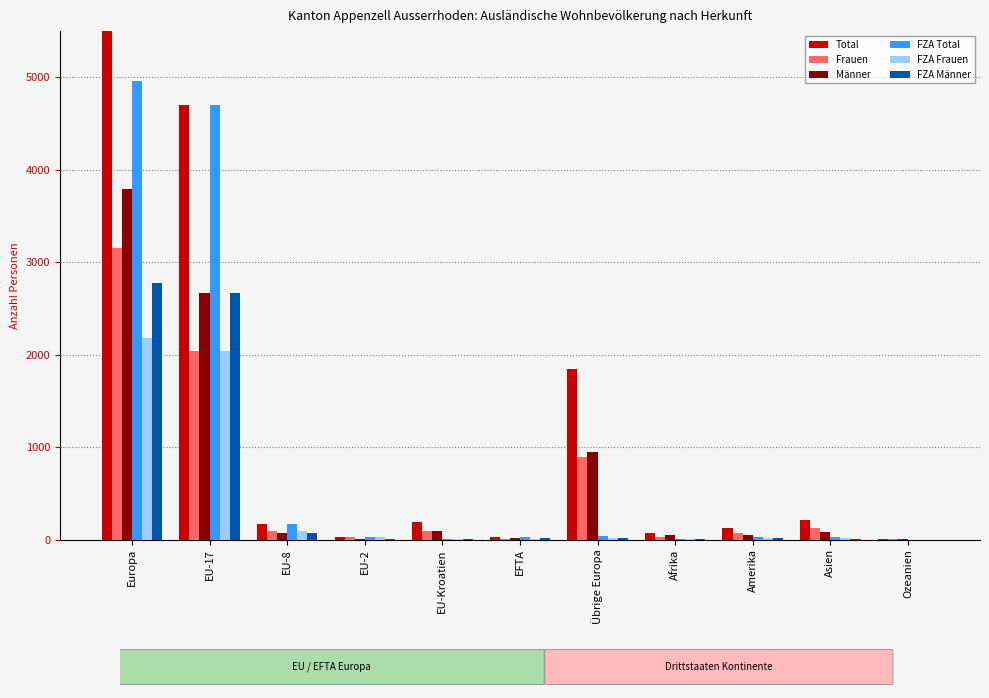

Between EFTA and Amerika, which is larger?

Amerika